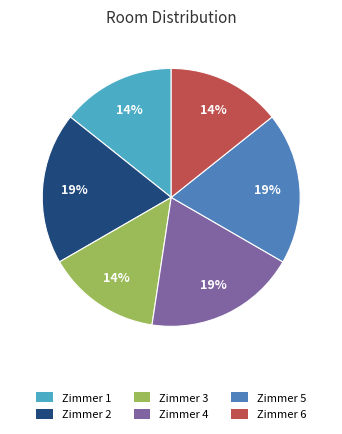

Is there any slice that represents more than half of the pie?

No